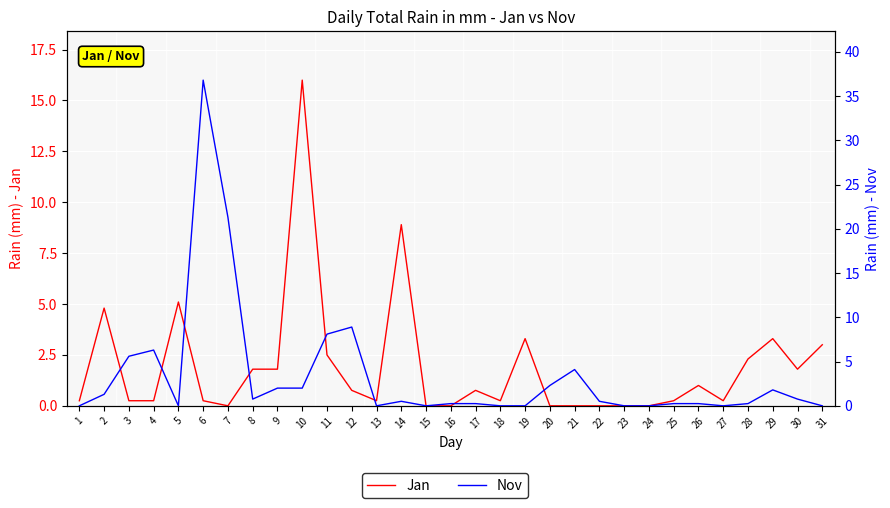

What is the difference between the maximum and minimum values in the Jan series?

16.0